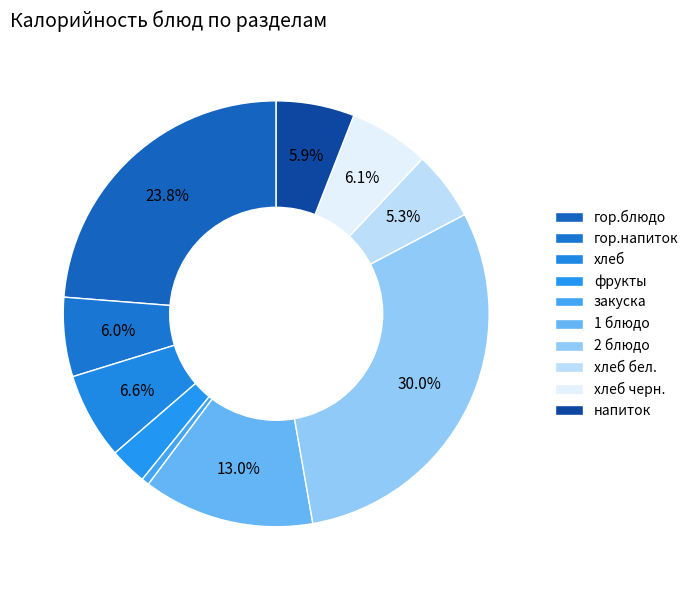

Which has a higher value, хлеб черн. or напиток?

хлеб черн.